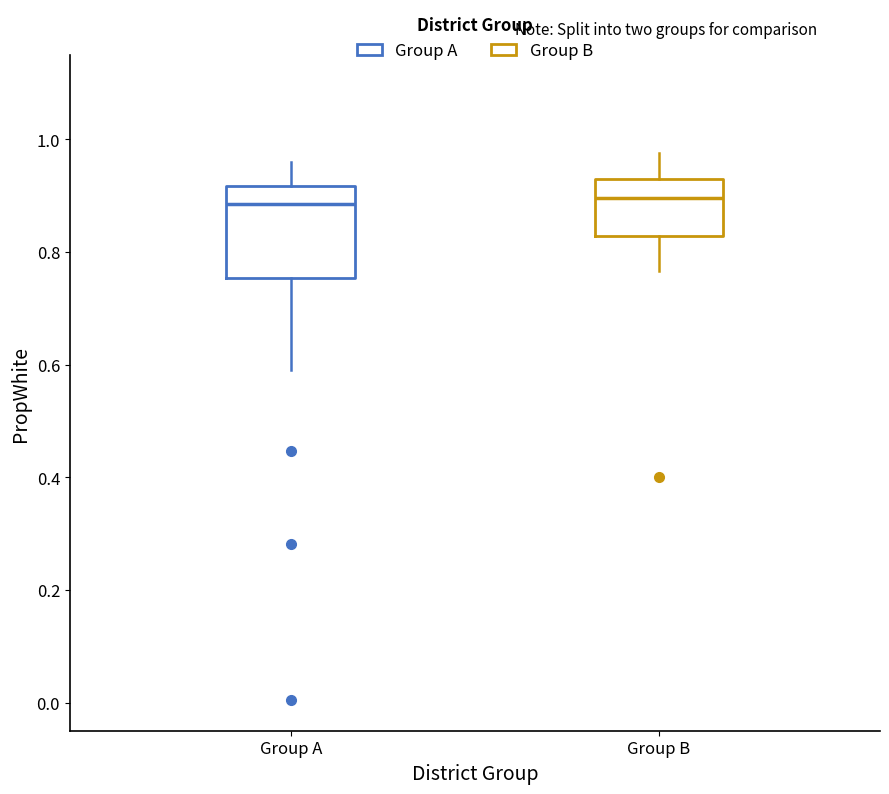

Where does the upper whisker of the box for Group A end on the y-axis? The values are not printed on the chart, so give them approximately, as read against the axis.

0.96